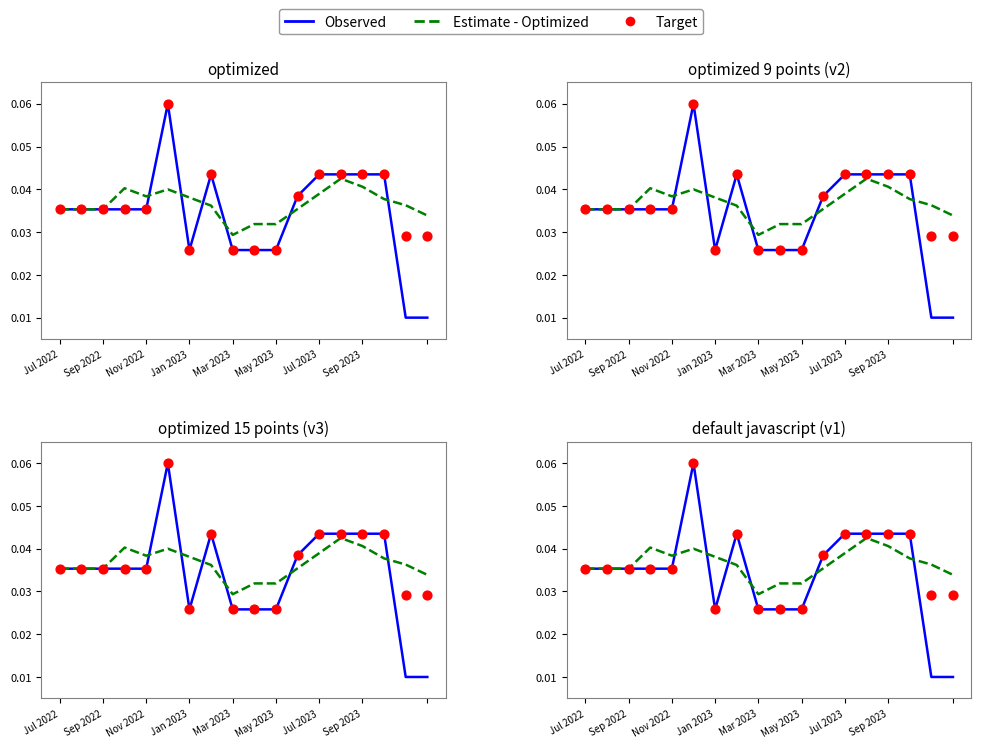

Which series contains the lowest Y value?

Observed